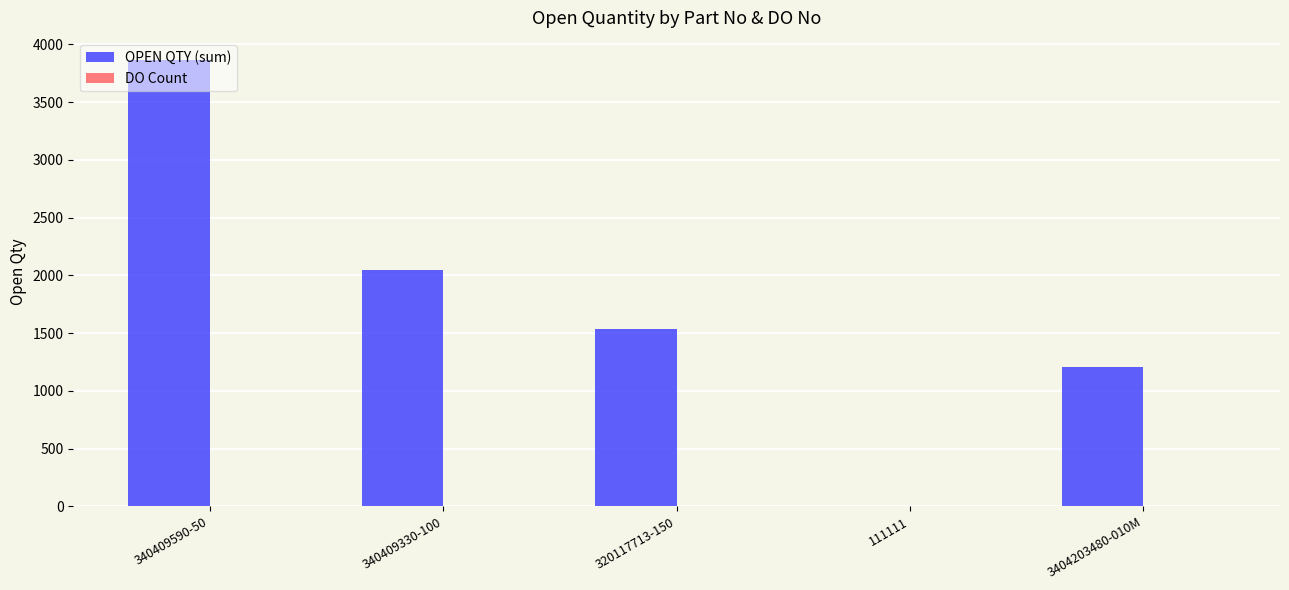

How many distinct data groups are displayed?

2